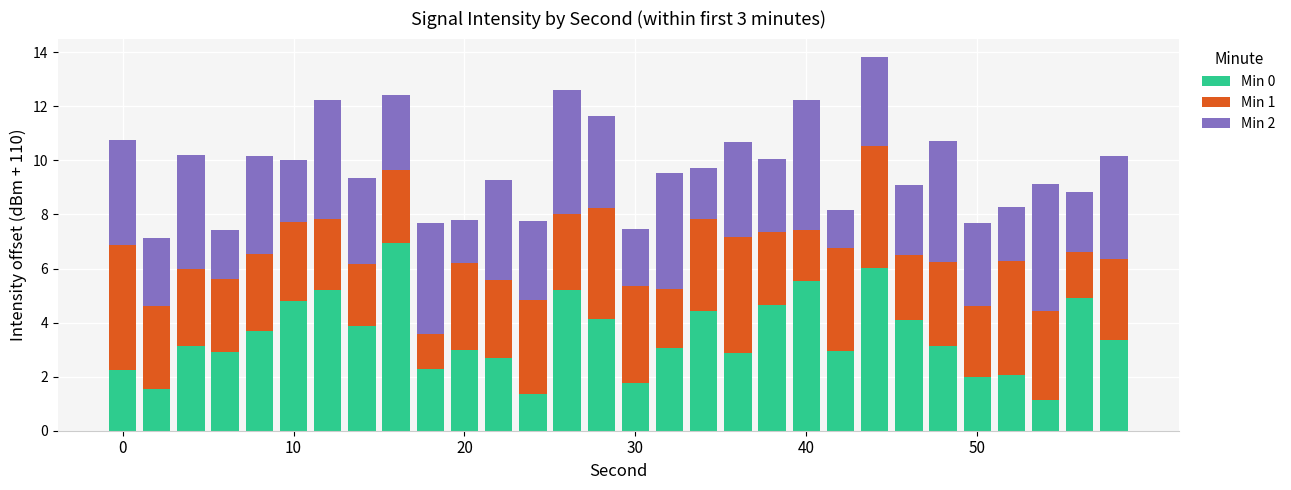

True or false: Min 0 has a value of 0.6 at 20.

False